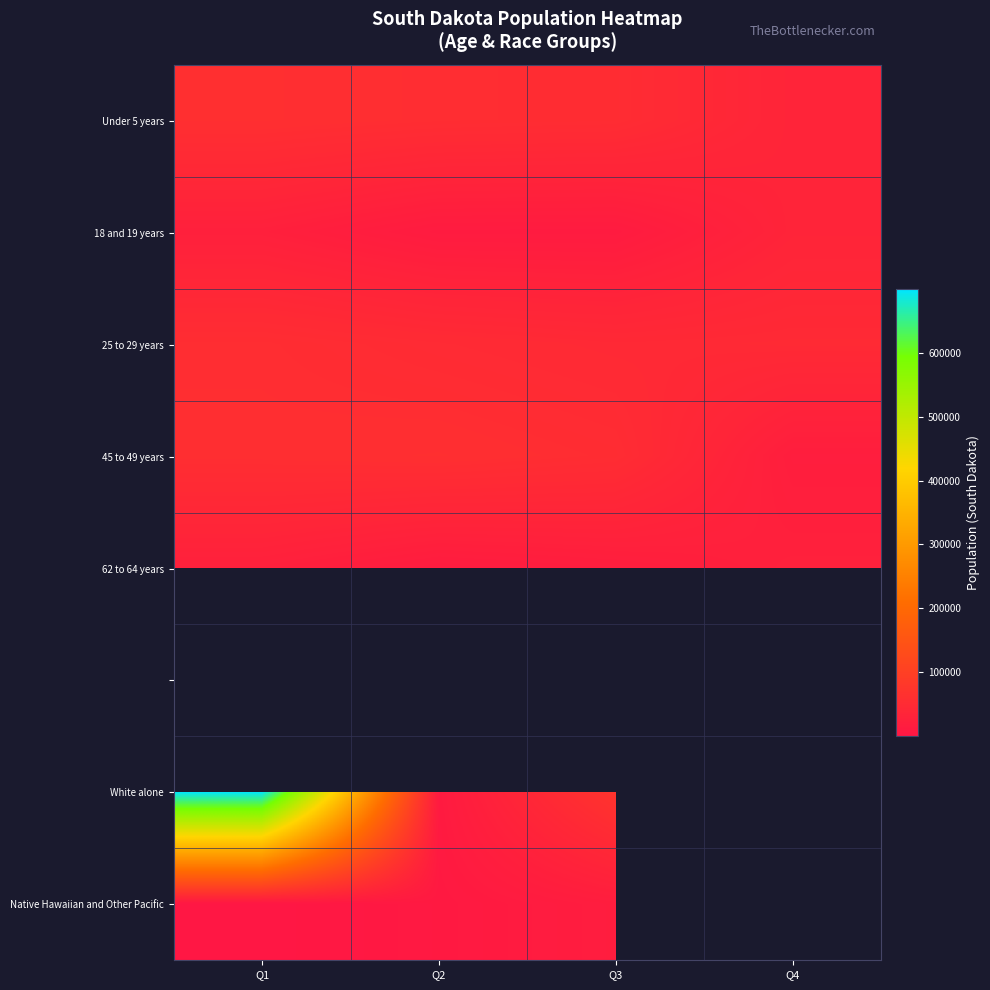

Rank the categories by 25 to 29 years value from highest to lowest.

Q1, Q2, Q4, Q3